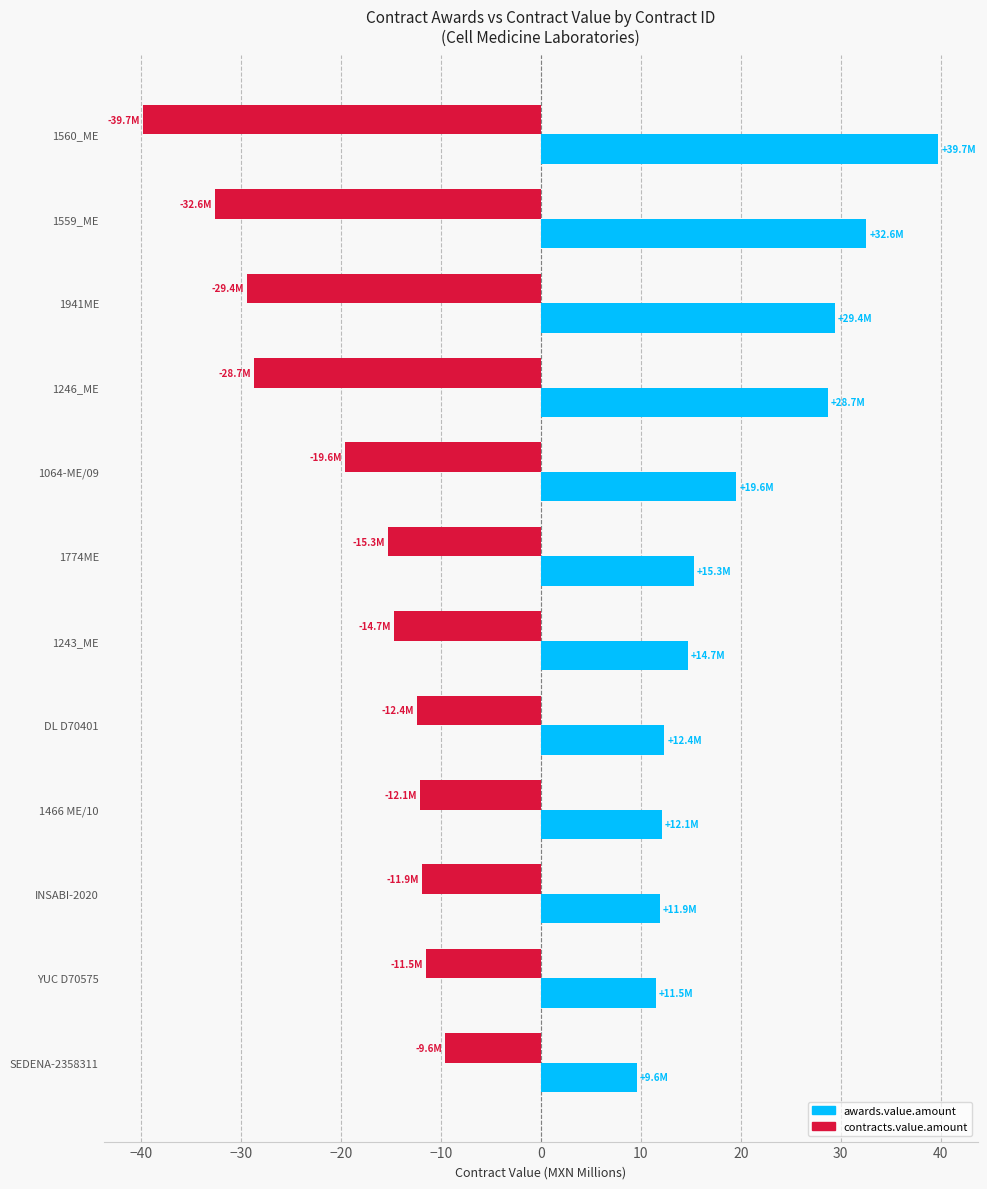

Which series has the largest total across all categories?

awards.value.amount